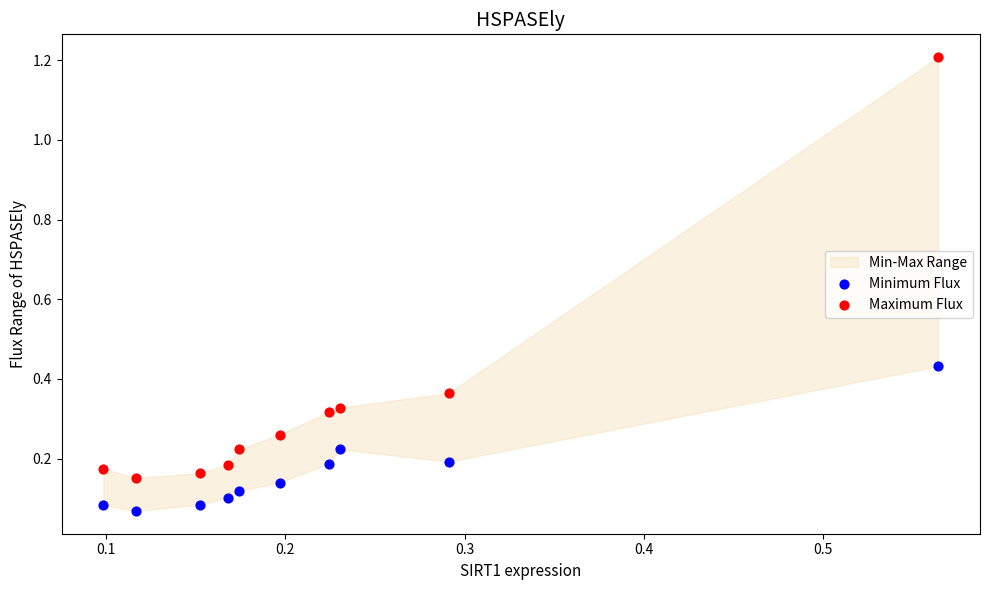

Across all data points, what is the range of X values (max minus min)?

0.5